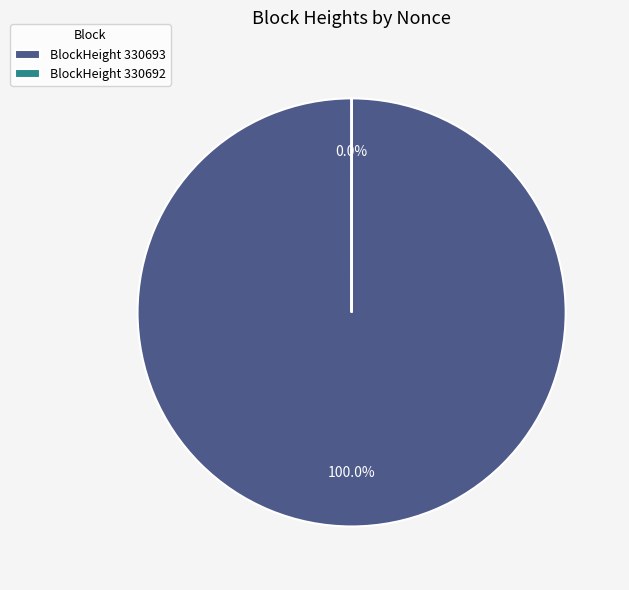

Which slice is the largest?

BlockHeight 330693